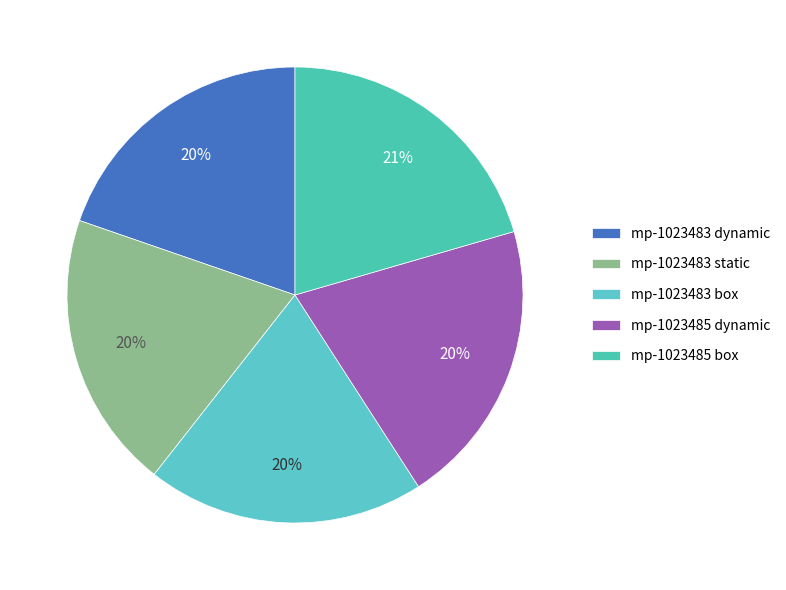

Count the number of slices in the pie.

5